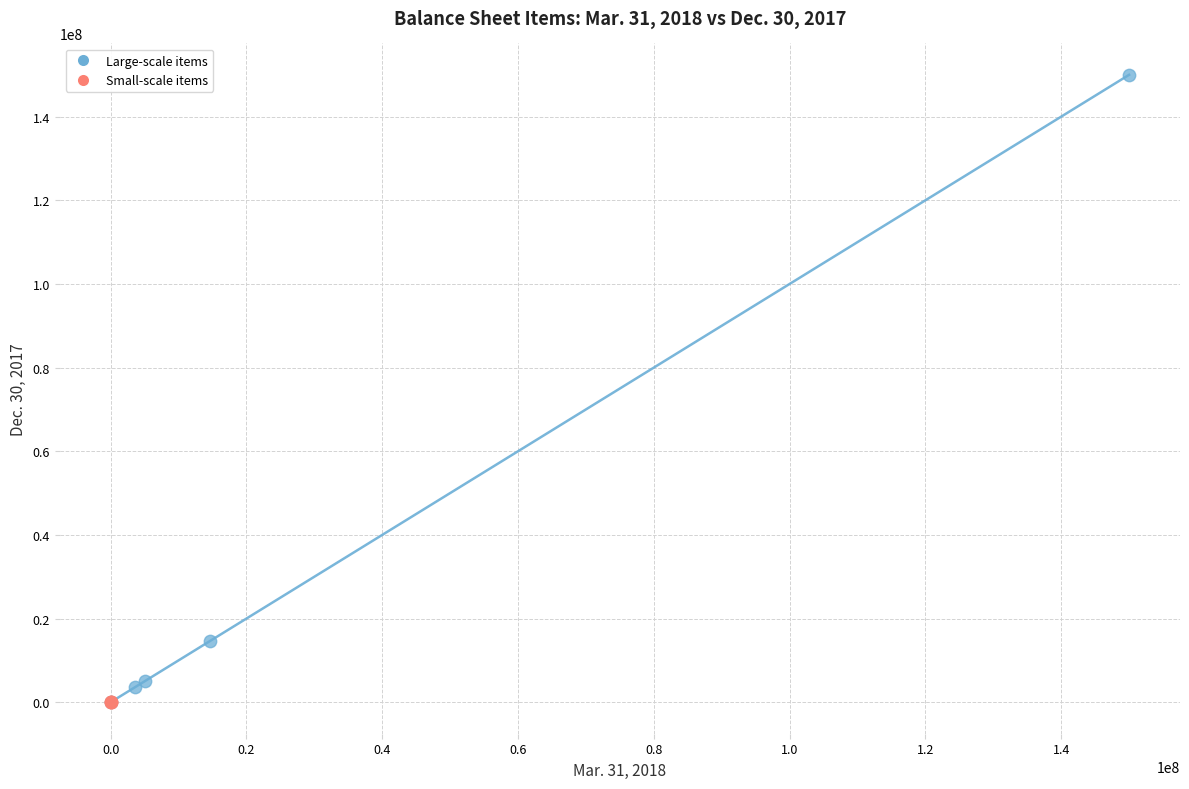

What are all the series names shown in the legend?

Large-scale items, Small-scale items